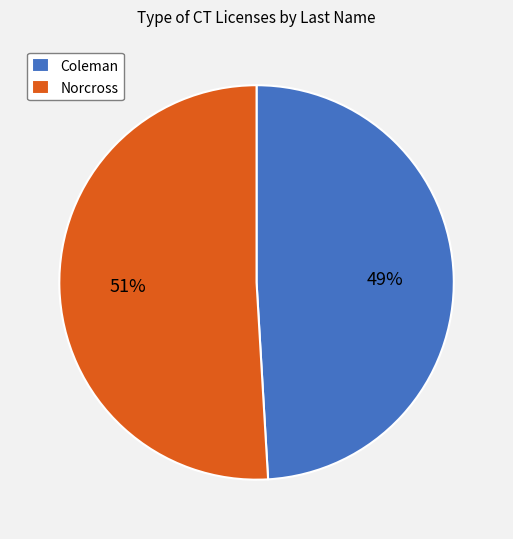

To the nearest percent, what is the difference between the Coleman and Norcross slice percentages?

2%